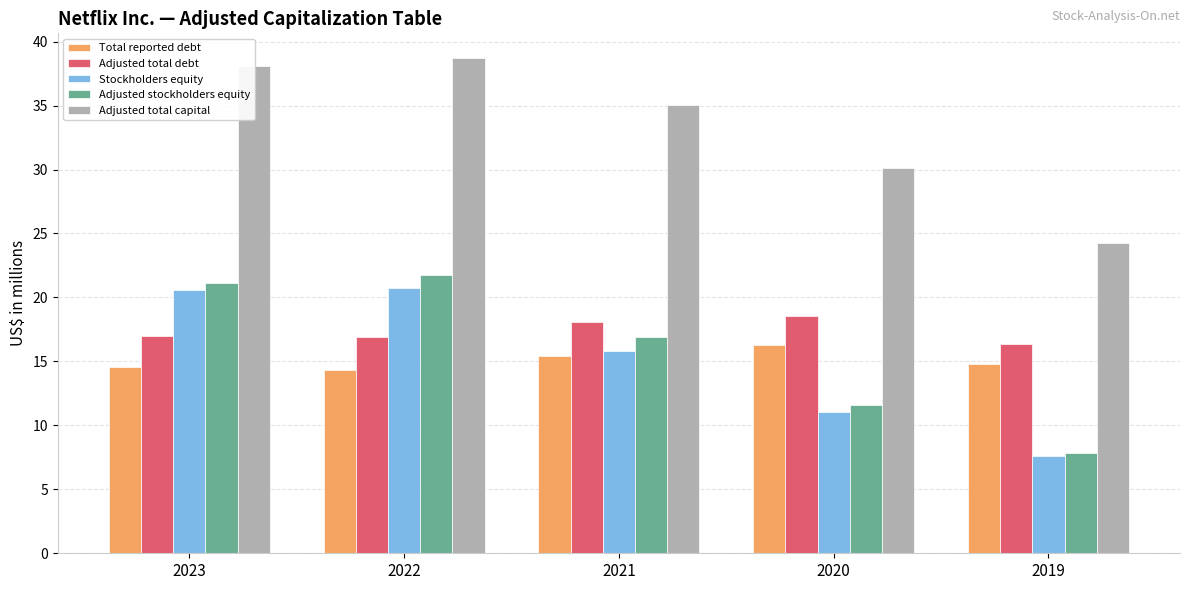

Does the chart contain any negative values?

No